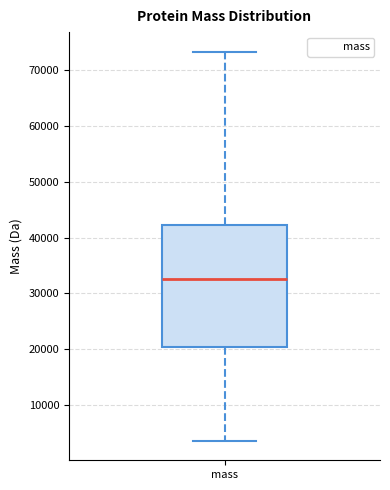

Transcribe this box plot: give where the median line is, the range the box spans, and where the two whiskers end, as read against the y-axis. The values are not printed on the chart, so give them approximately, as read against the axis.

median 33000, box 20000 to 42000, whiskers 4000 to 73000